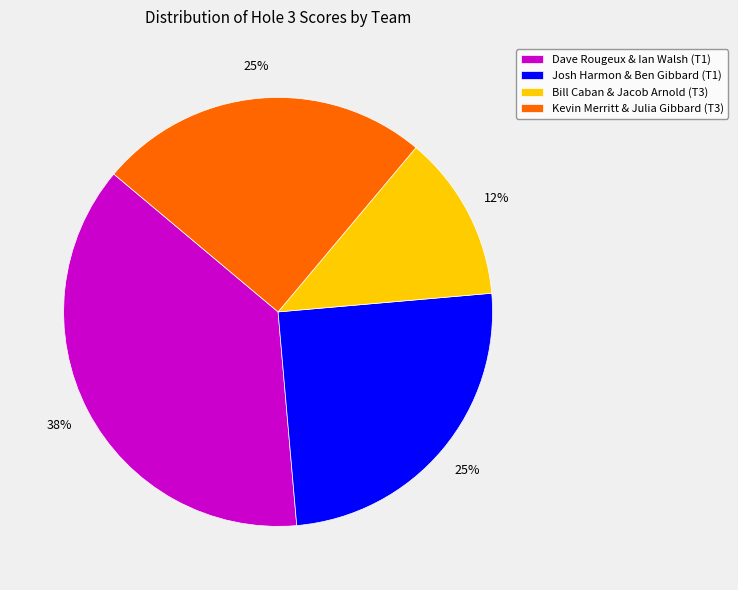

Does any single category account for the majority?

No